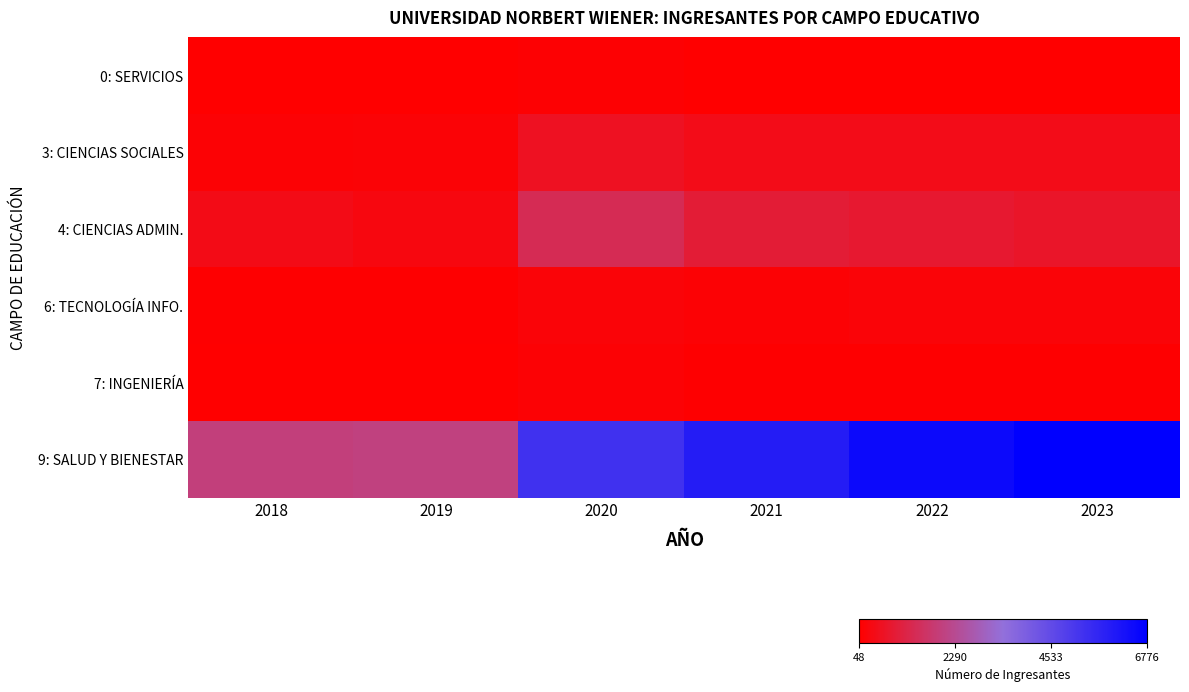

At 2023, list the series in order from smallest to largest.

0: SERVICIOS, 7: INGENIERÍA, 6: TECNOLOGÍA INFO., 3: CIENCIAS SOCIALES, 4: CIENCIAS ADMIN., 9: SALUD Y BIENESTAR